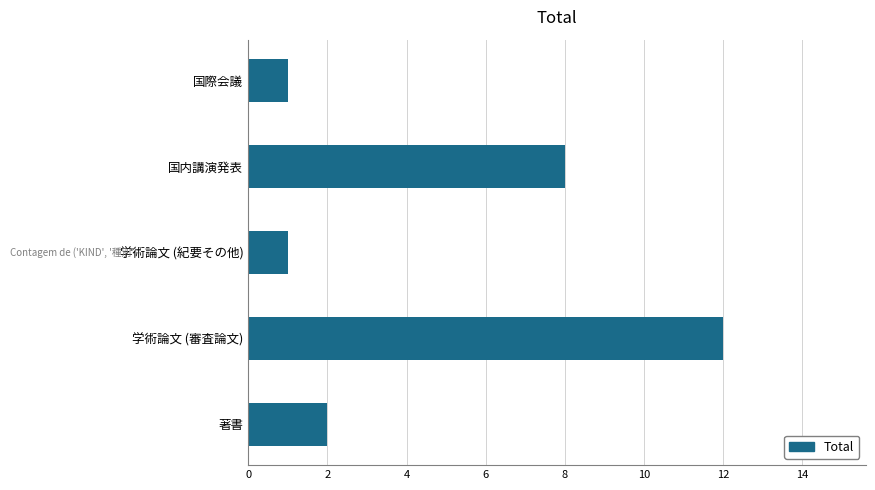

How many categories are shown in the chart?

5